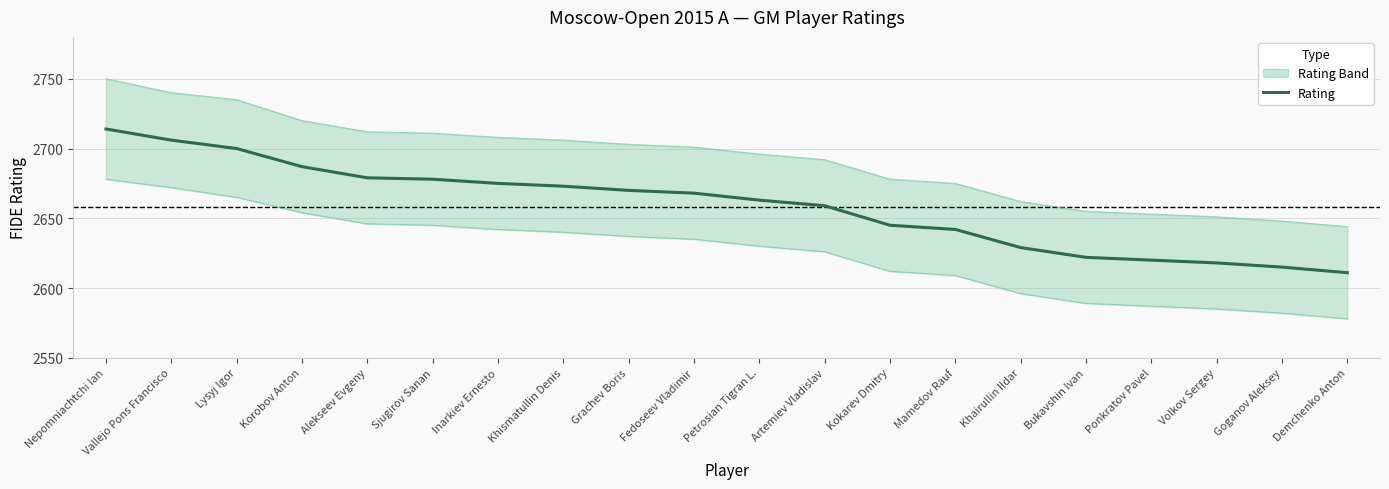

Which has a higher value, Sjugirov Sanan or Alekseev Evgeny?

Alekseev Evgeny